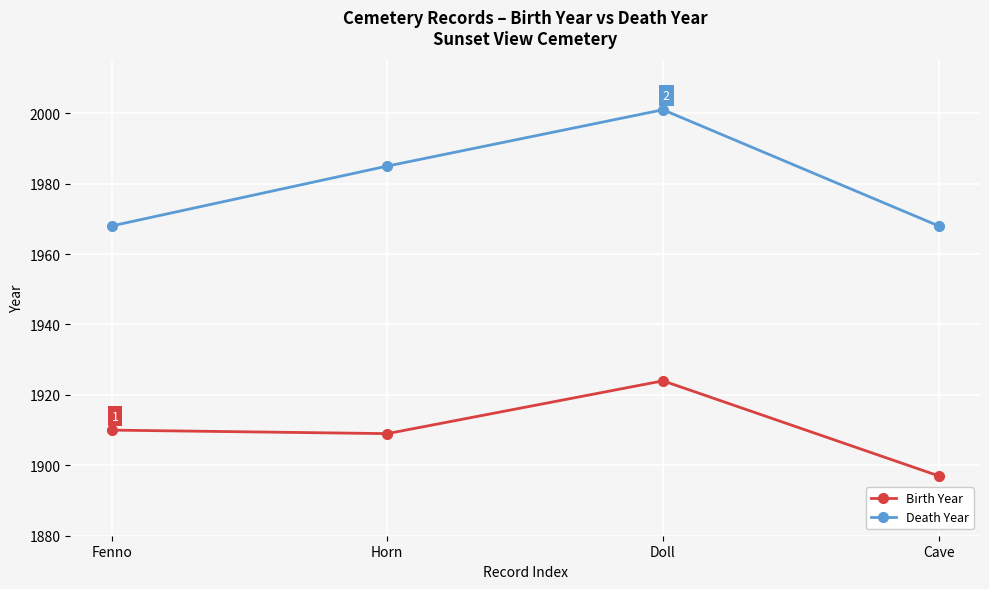

What position from the left is Doll?

3